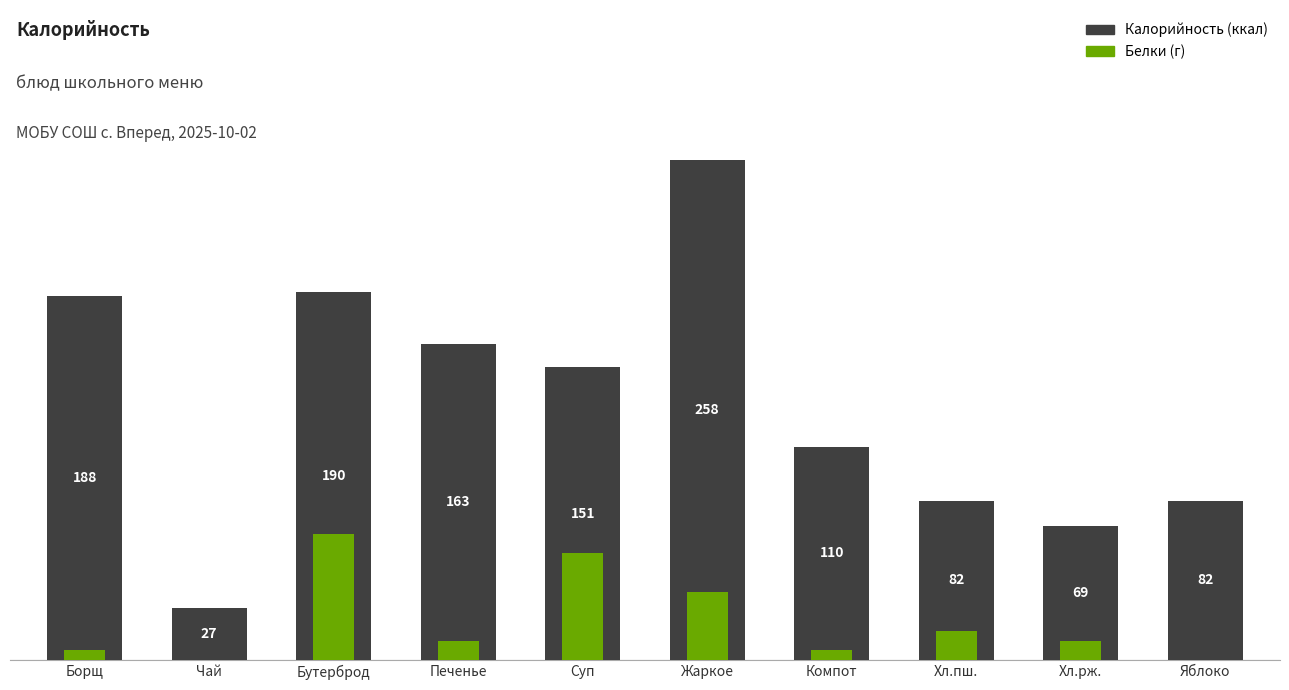

What is the difference between the highest and lowest values at Печенье?

153